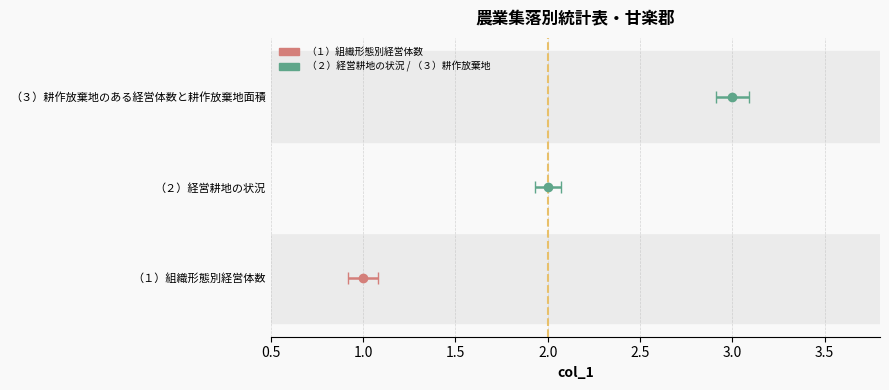

What is the approximate value at （３）耕作放棄地のある経営体数と耕作放棄地面積?

3